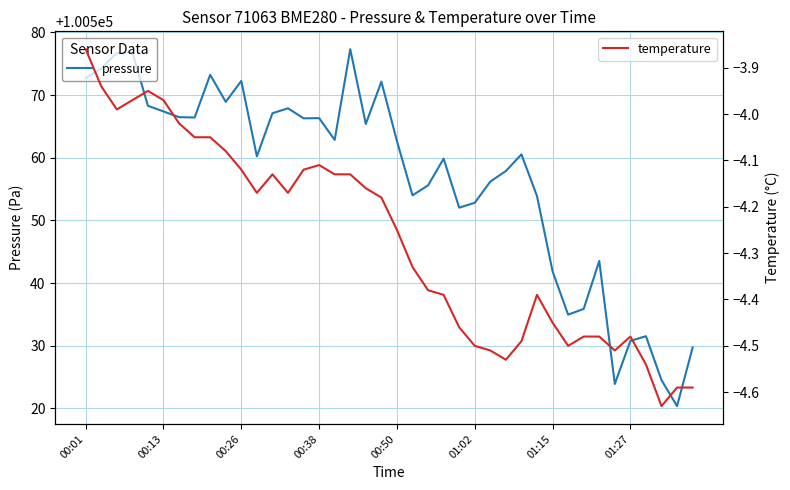

How many interior local valleys does the temperature series have?

7